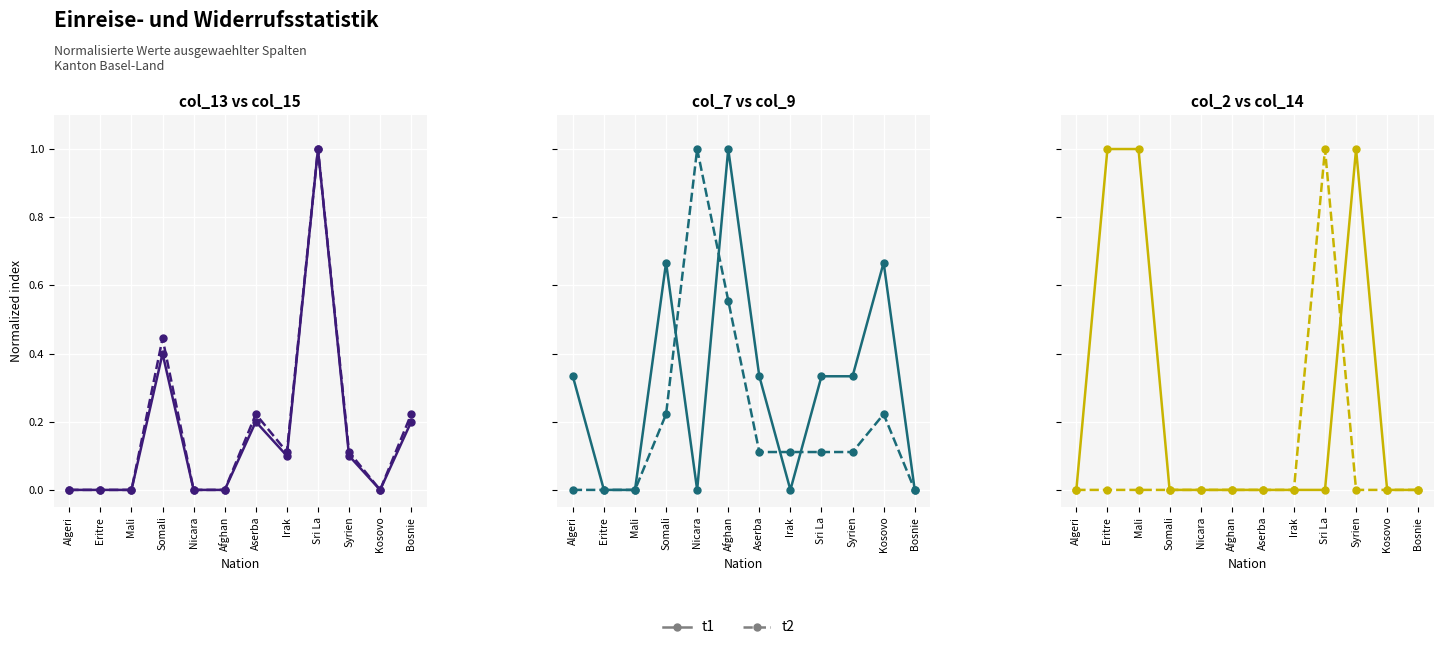

List the labels in order of t1 value, smallest first.

Algeri, Somali, Nicara, Afghan, Aserba, Irak, Sri La, Kosovo, Bosnie, Eritre, Mali, Syrien